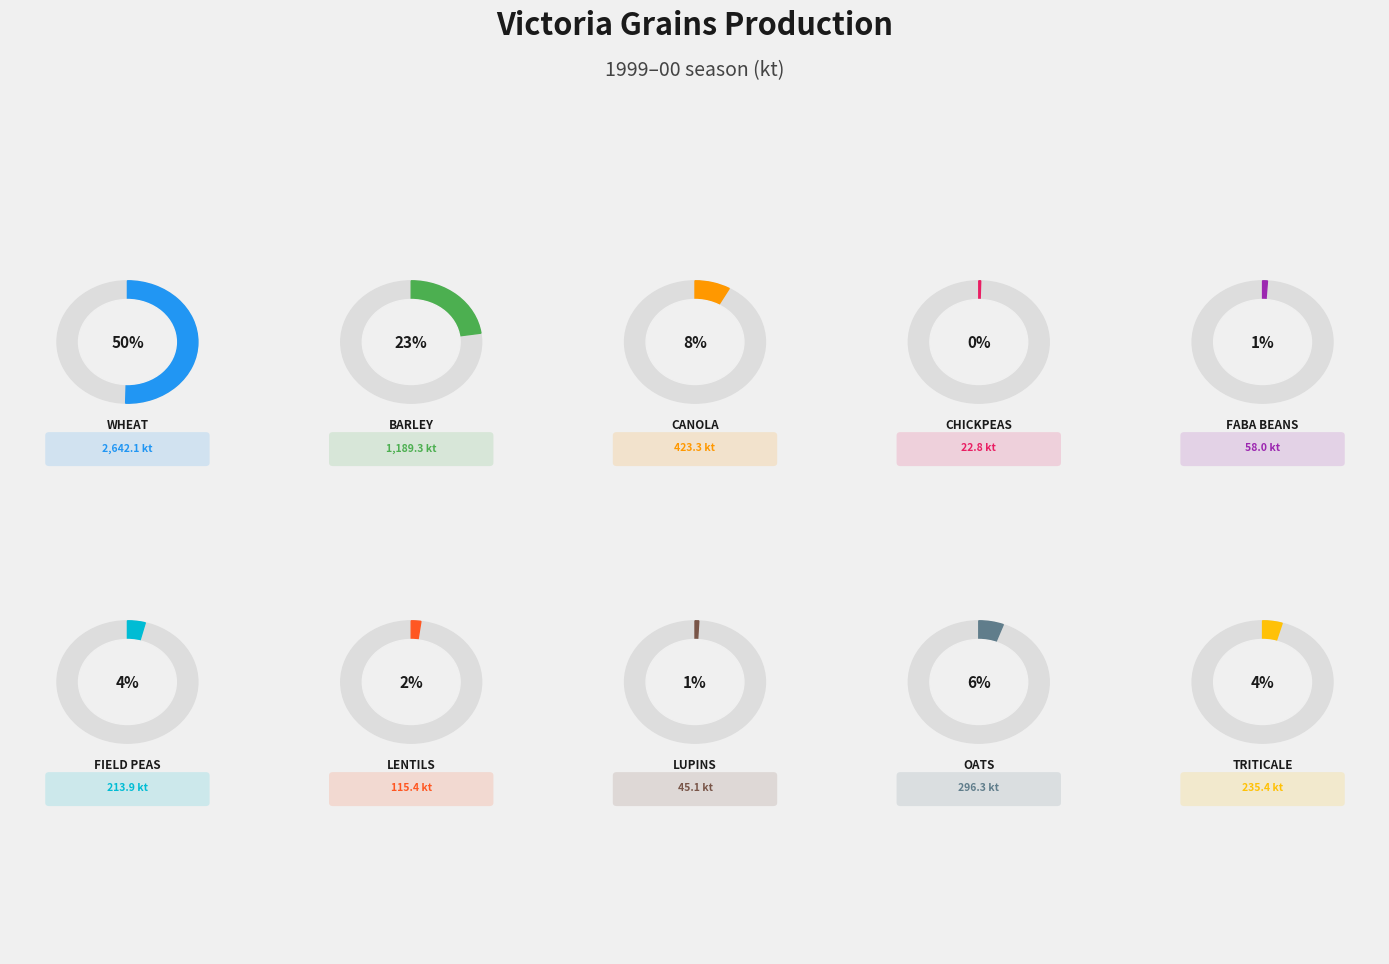

To the nearest percent, what is the difference between the largest and smallest slice percentages?

50%